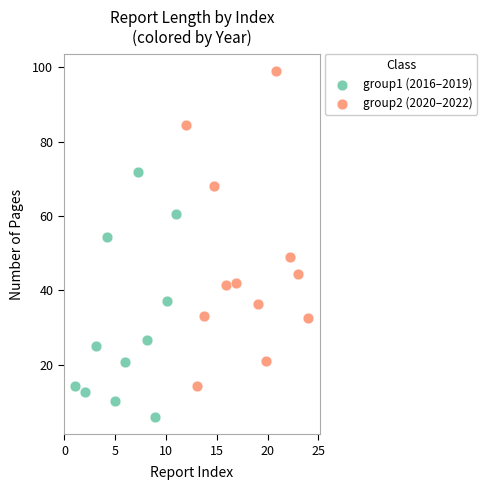

What are all the series names shown in the legend?

group1 (2016–2019), group2 (2020–2022)